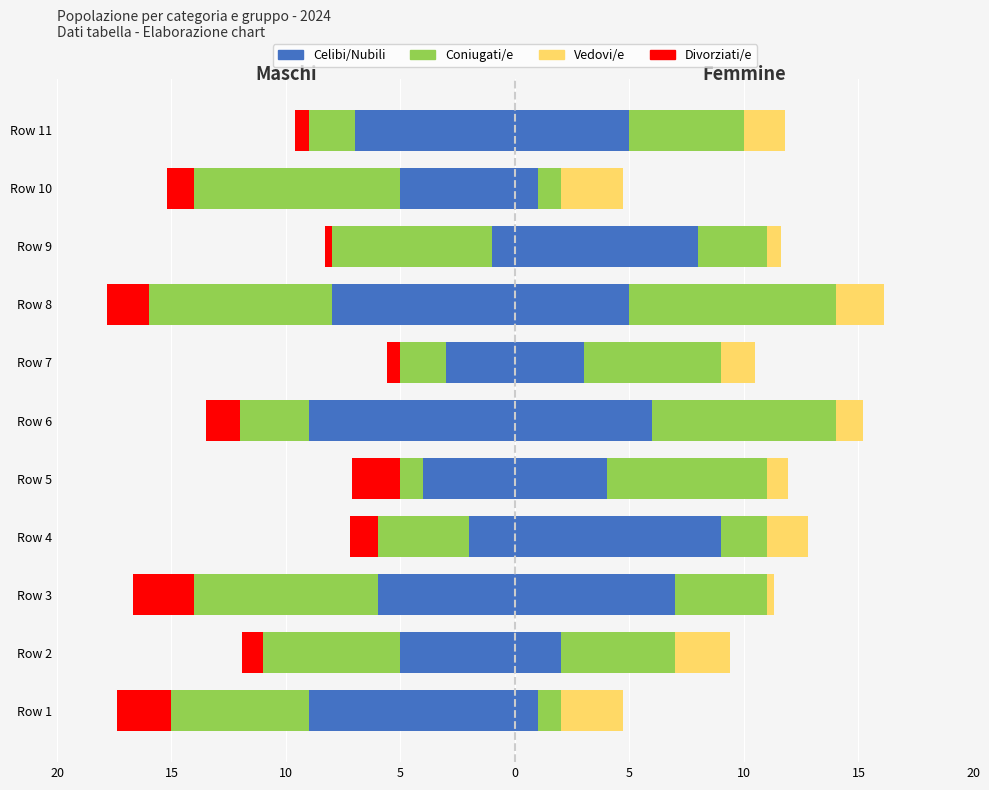

What is the lowest value of the Celibi/Nubili series?

-9.0